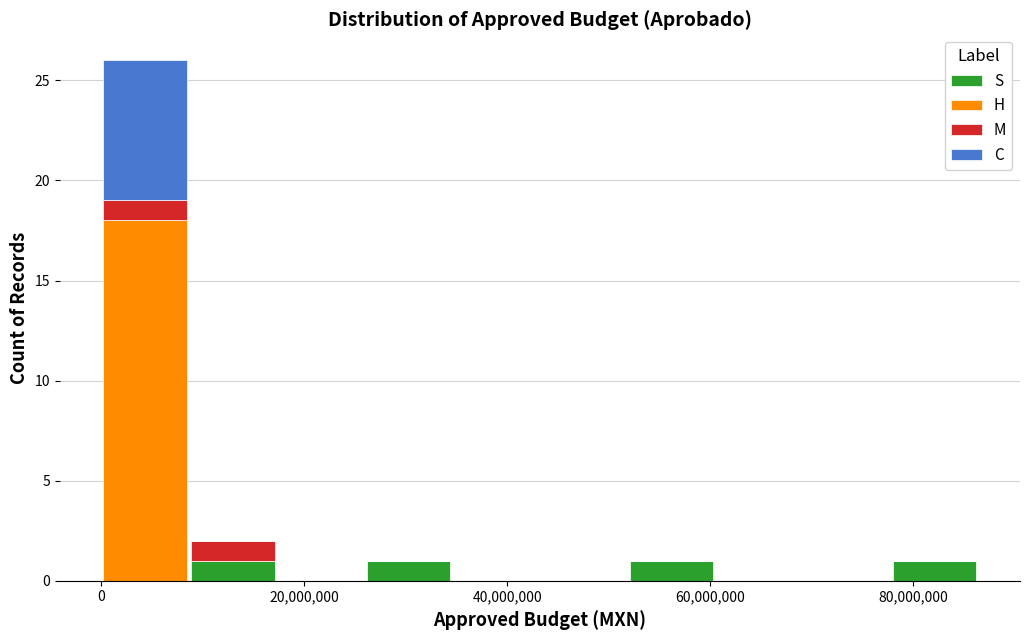

Which range on the x-axis has the tallest stacked bar (by total height)?

0 to 8000000